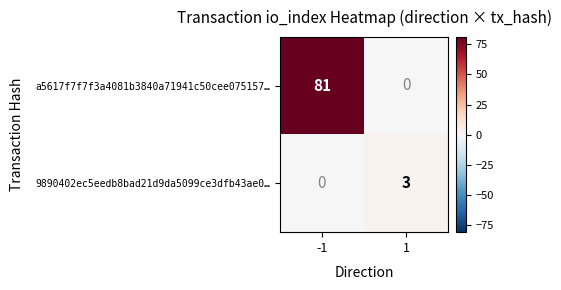

At 1, list the series in order from largest to smallest.

9890402ec5eedb8bad21d9da5099ce3dfb43ae0…, a5617f7f7f3a4081b3840a71941c50cee075157…